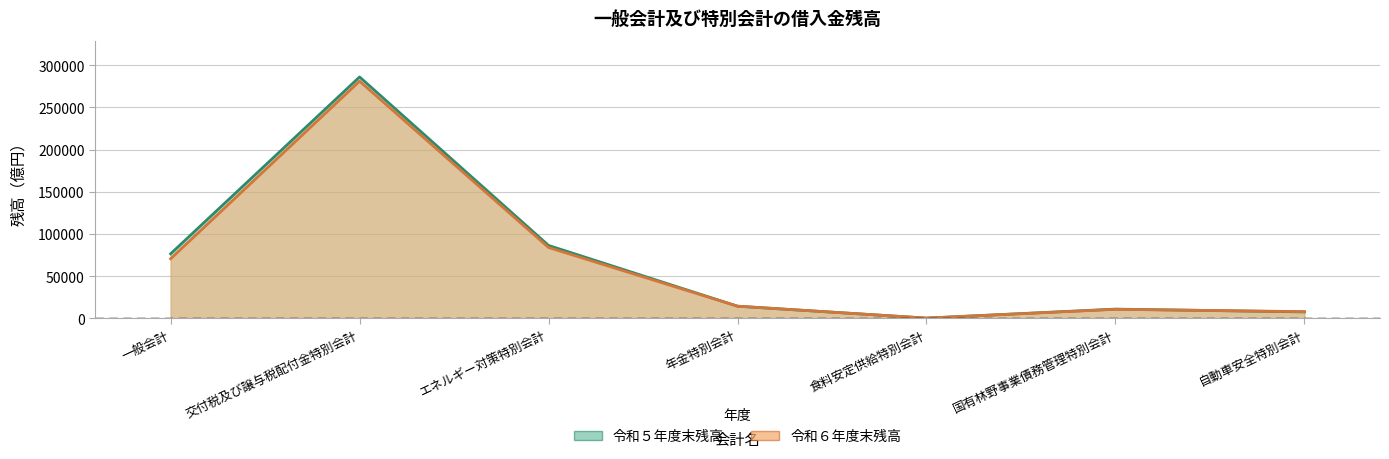

What is the lowest value of the 令和５年度末残高 series?

240